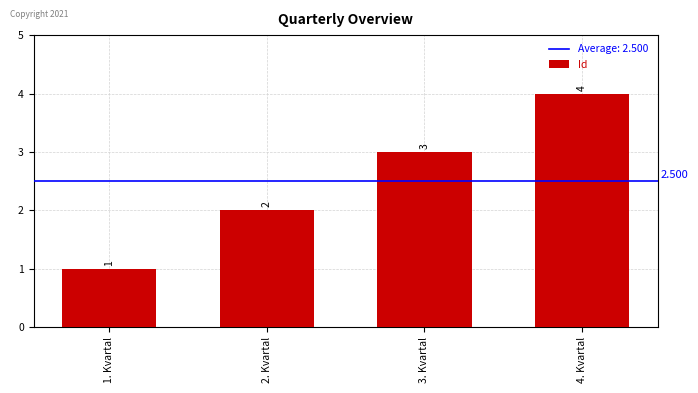

What is the difference between the maximum and minimum values?

3